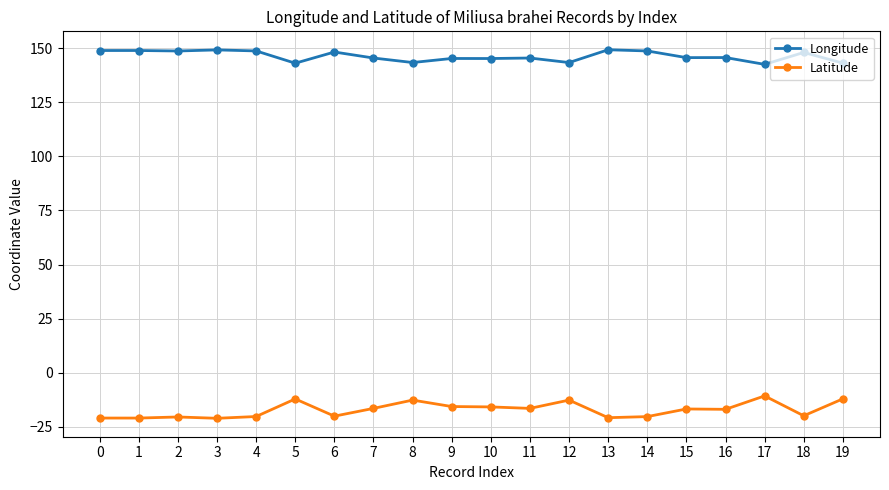

True or false: Longitude and Latitude cross at least once.

False